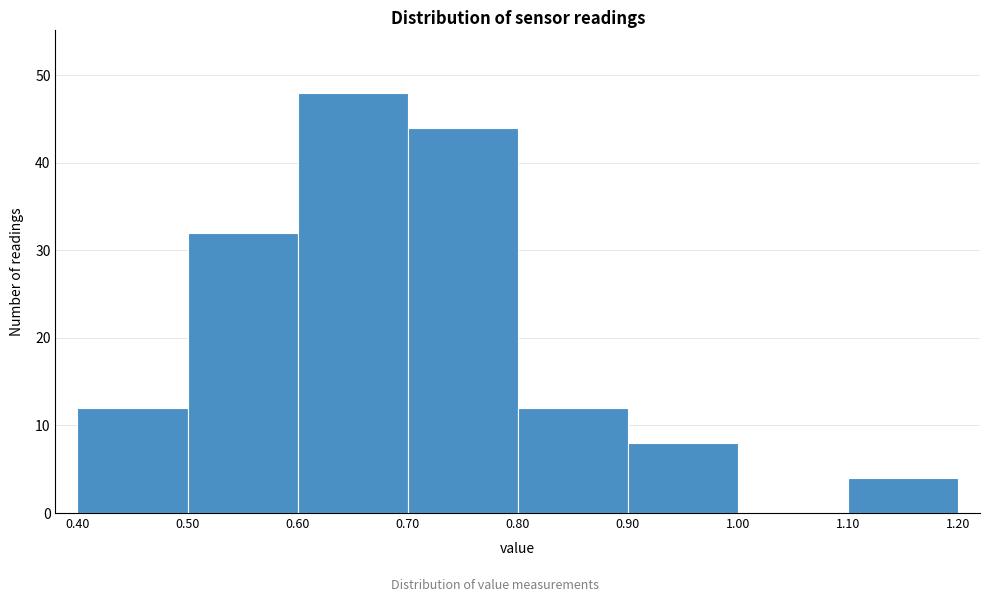

Reading left to right, transcribe this chart: for each bar, give the range it covers on the x-axis and its height. The values are not printed on the chart, so give them approximately, as read against the axis.

0.40 to 0.50: 12
0.50 to 0.60: 32
0.60 to 0.70: 48
0.70 to 0.80: 44
0.80 to 0.90: 12
0.90 to 1.00: 8
1.00 to 1.10: 0
1.10 to 1.20: 4